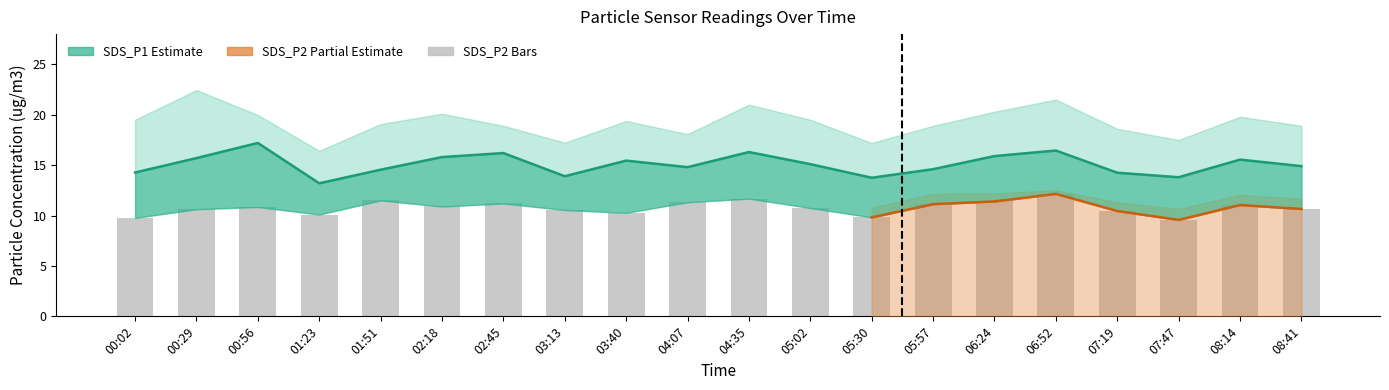

What is the sum of all SDS_P2 values?

215.7